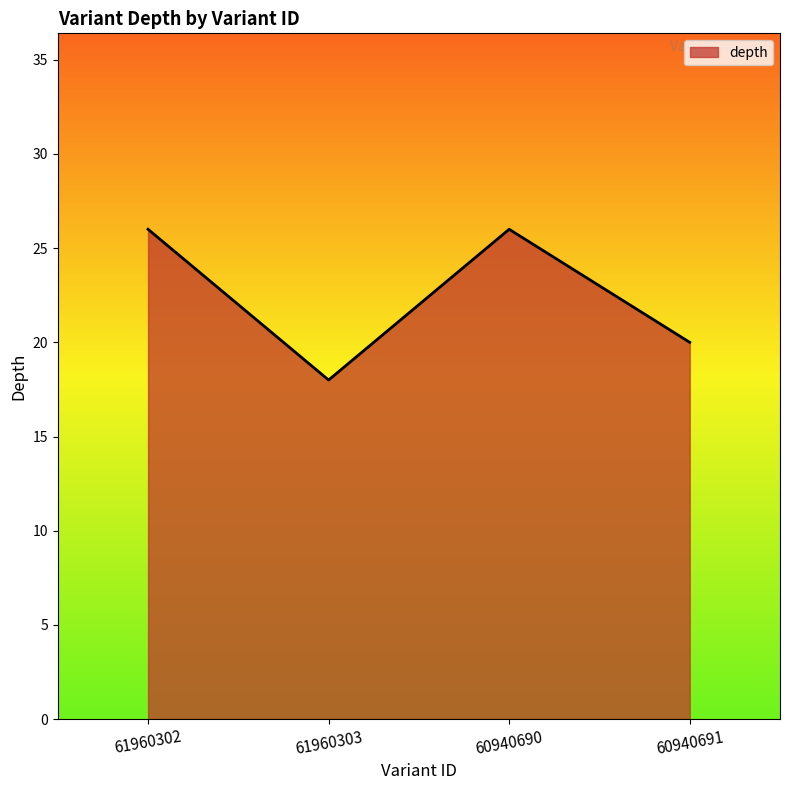

What is the change in value from 61960303 to 60940690?

+8